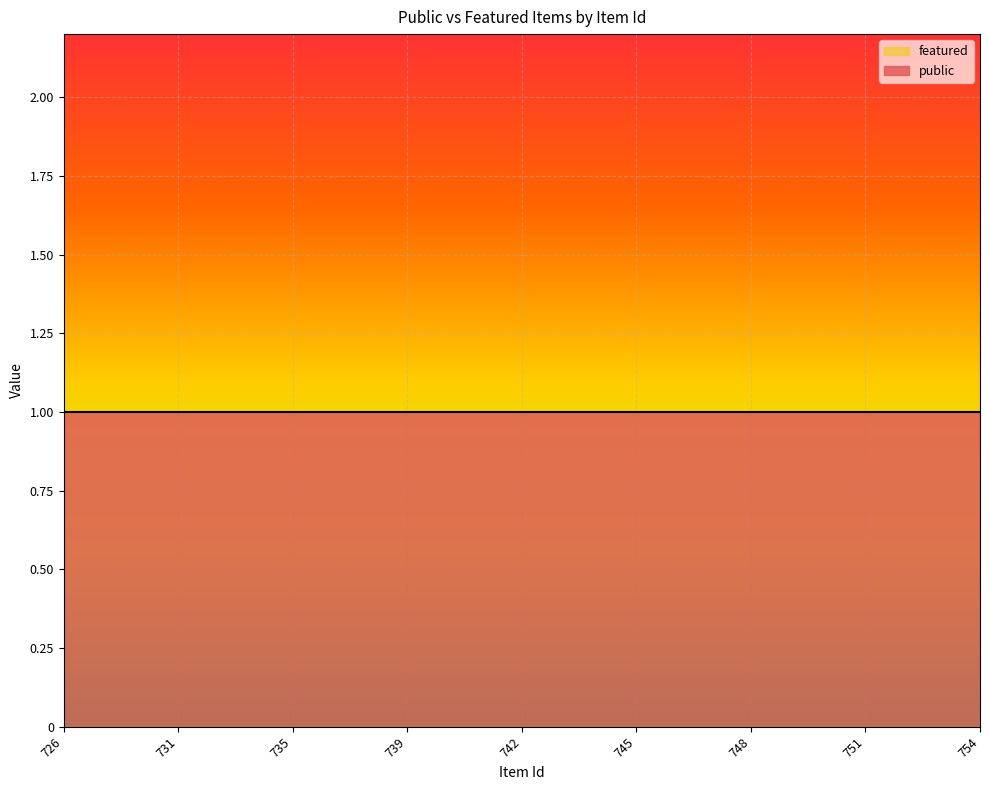

At how many categories does at least one series exceed 0?

25